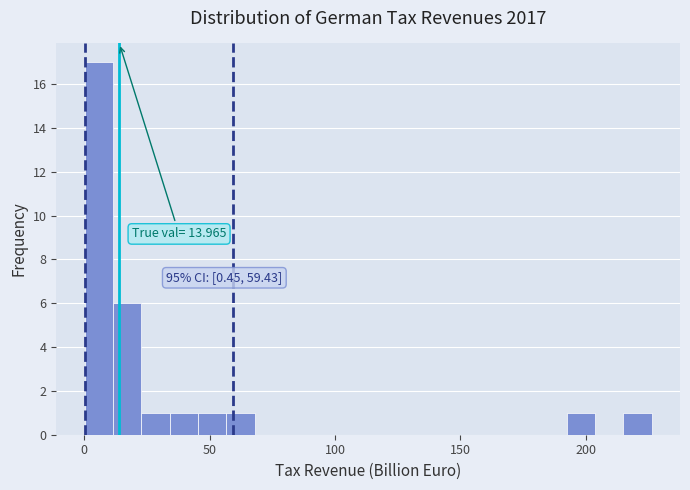

Read against the x-axis, roughly where is the centre of the tallest bar?

5